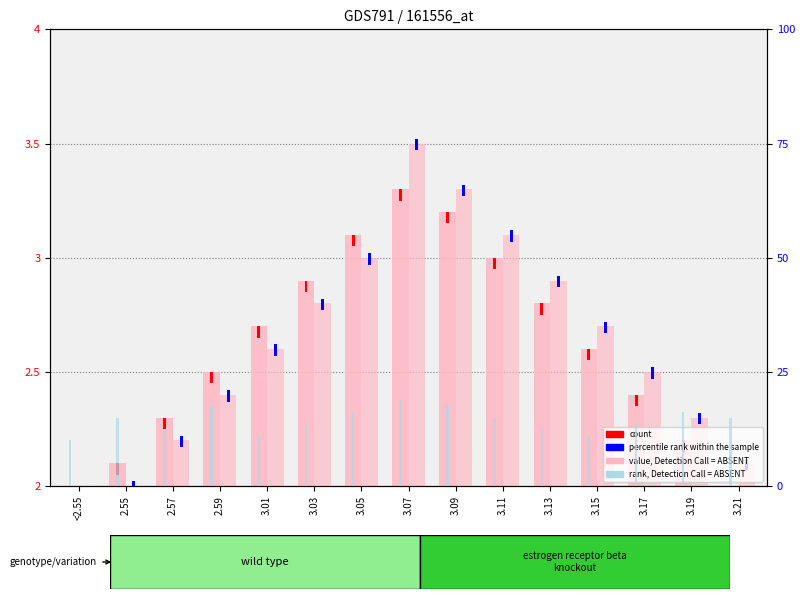

True or false: value, Detection Call = ABSENT (boys) has a value of 2.5 at 2.59.

True